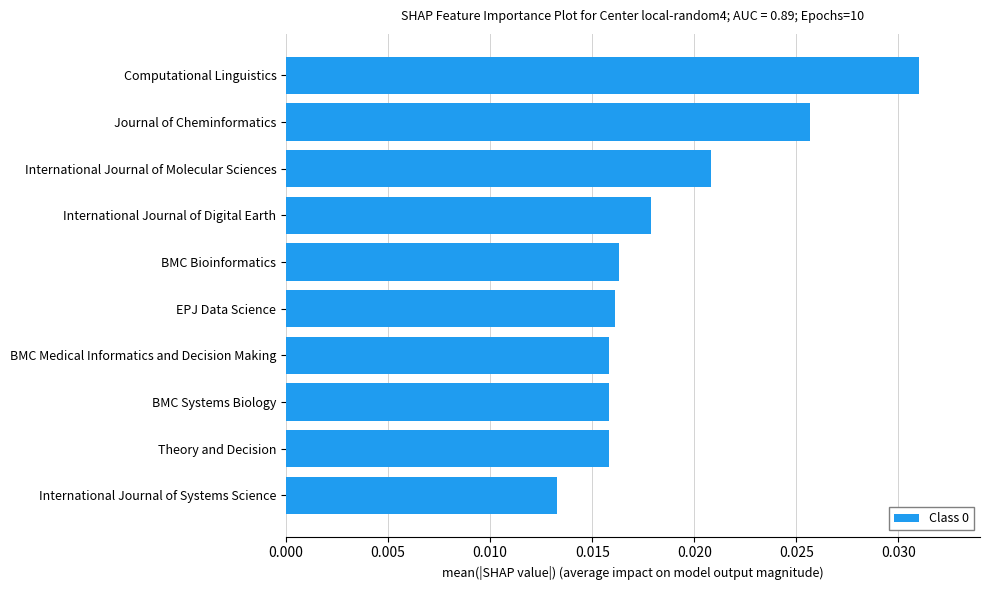

At which category does the chart reach its minimum across all series?

International Journal of Systems Science